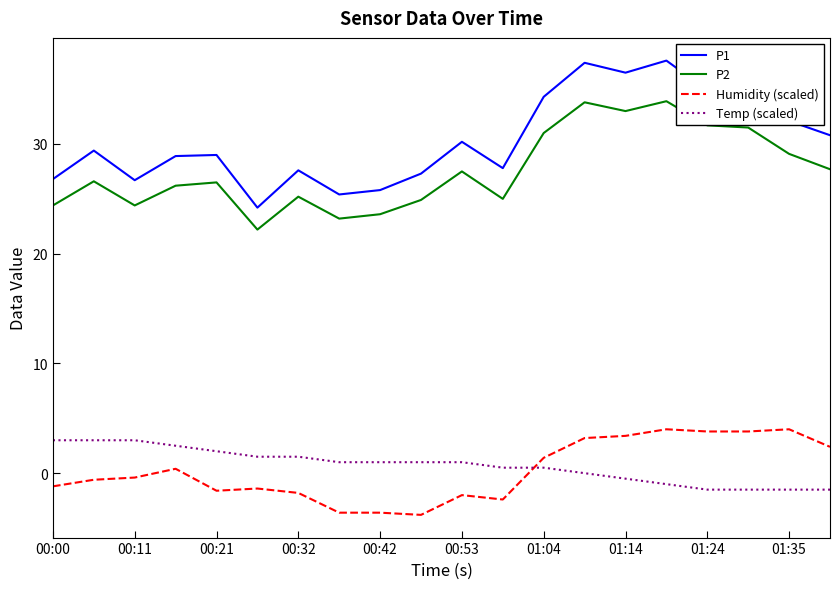

True or false: P2 and Humidity (scaled) cross at least once.

False